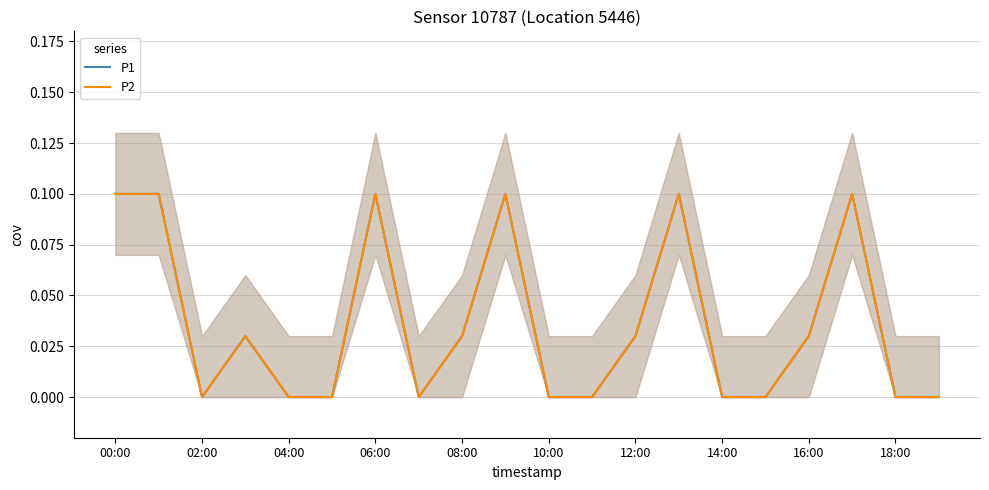

Reading left to right, transcribe all the data shown in this chart.

P1: 0.1	0.1	0.0	0.0	0.0	0.0	0.1	0.0	0.0	0.1	0.0	0.0	0.0	0.1	0.0	0.0	0.0	0.1	0.0	0.0
P2: 0.1	0.1	0.0	0.0	0.0	0.0	0.1	0.0	0.0	0.1	0.0	0.0	0.0	0.1	0.0	0.0	0.0	0.1	0.0	0.0